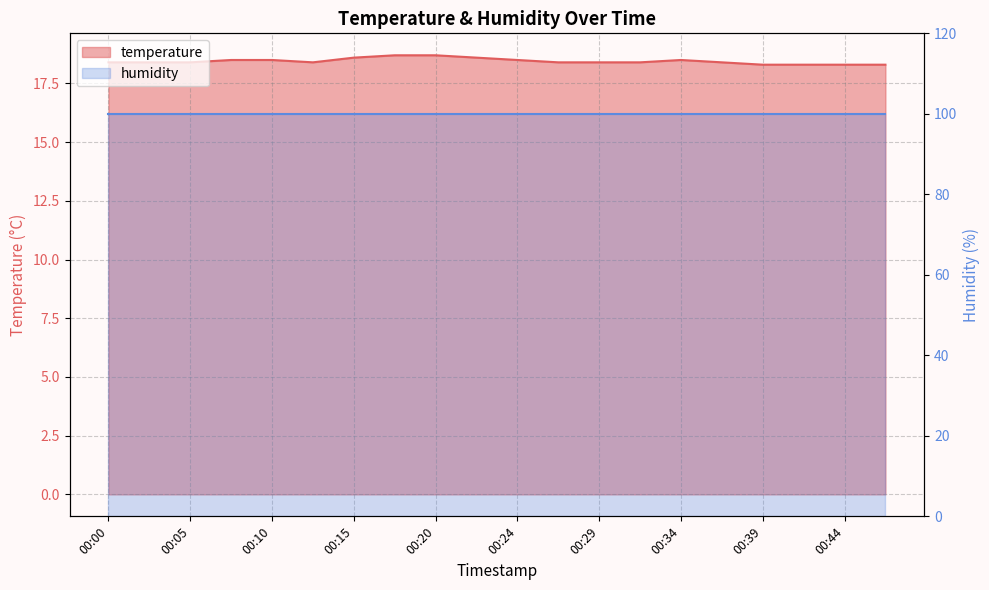

The value at 00:15 is 18.6. True or false?

True